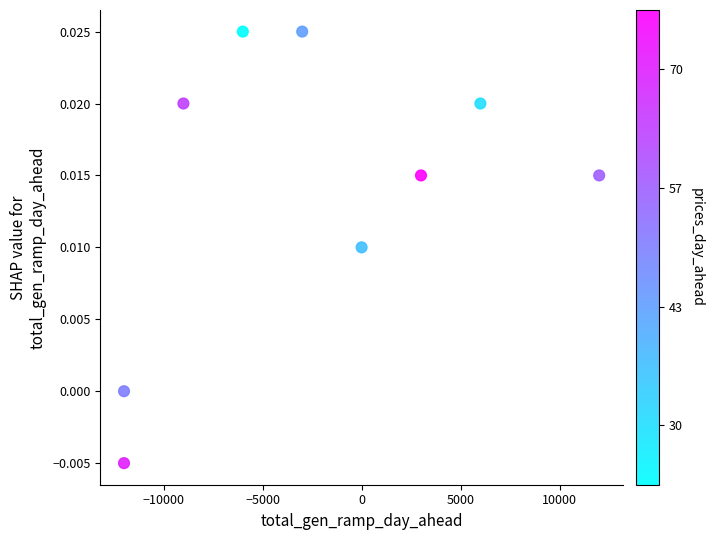

What is the average X value?

-2333.3